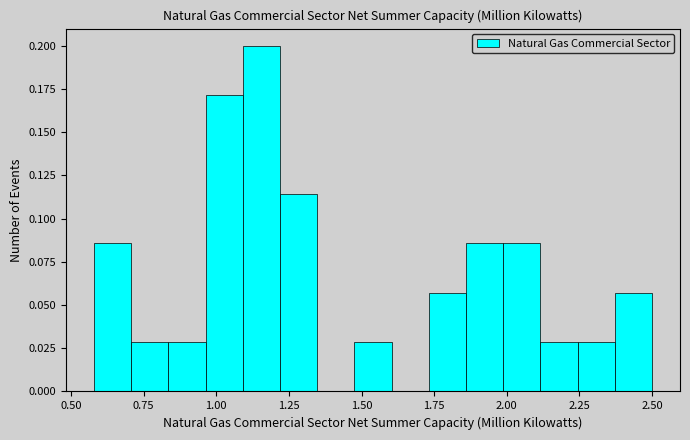

Read against the x-axis, roughly where is the centre of the tallest bar?

1.15